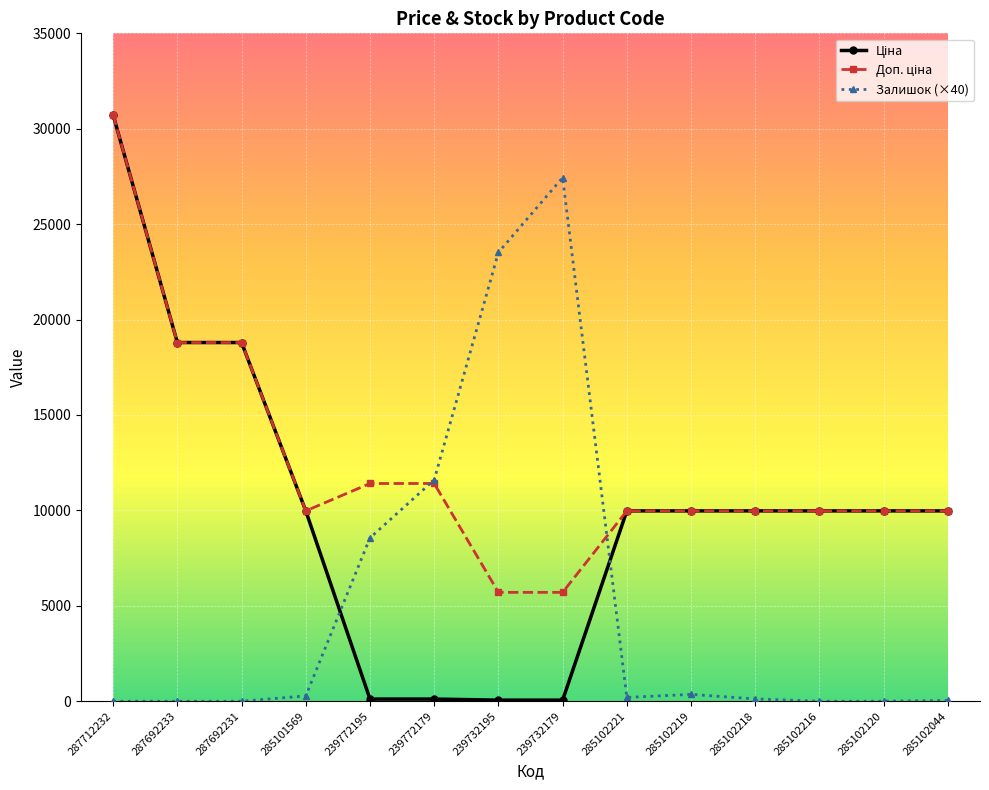

Is it true that Залишок (×40) equals 0.0 at 285102216?

True